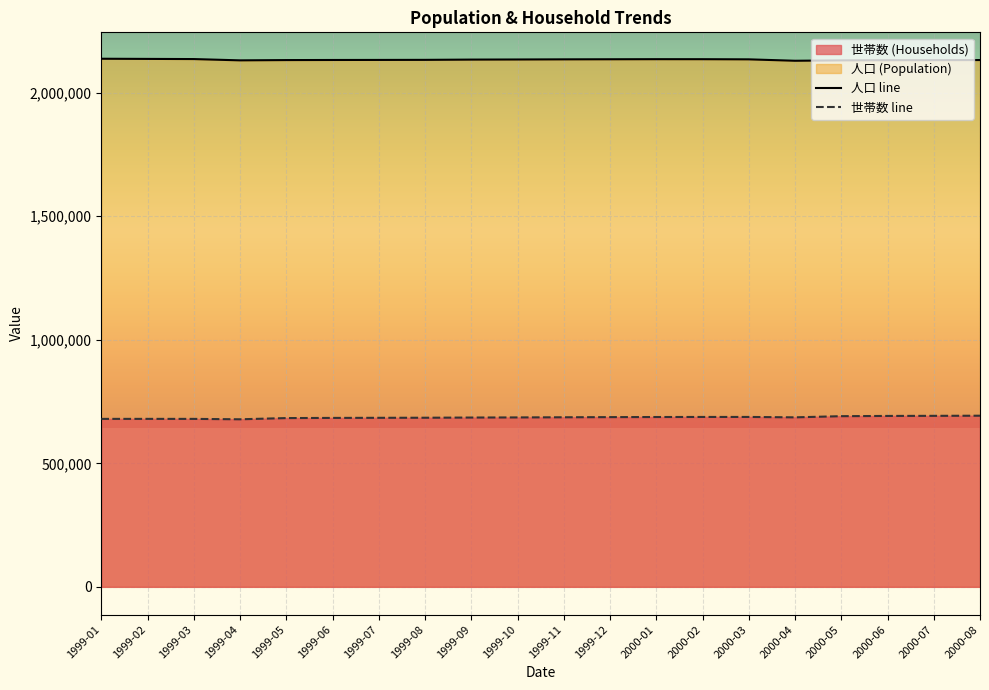

What are all the series names shown in the legend?

世帯数, 人口